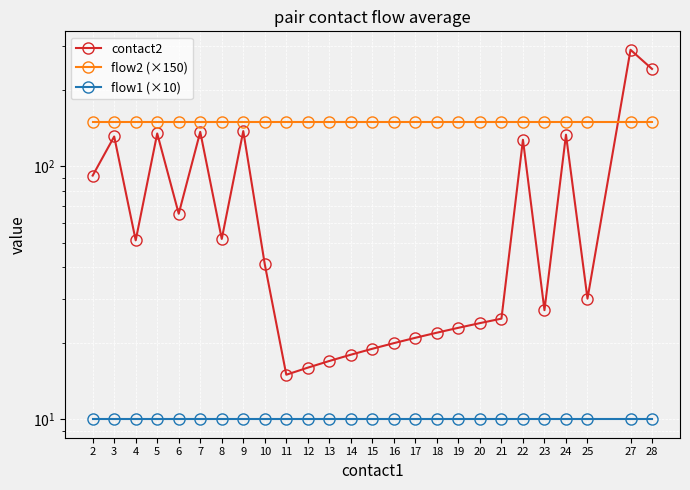

Reading left to right, transcribe all the data shown in this chart.

contact2: 2=92.0	3=131.3	4=51.0	5=135.0	6=65.0	7=137.0	8=51.7	9=138.0	10=41.0	11=15.0	12=16.0	13=17.0	14=18.0	15=19.0	16=20.0	17=21.0	18=22.0	19=23.0	20=24.0	21=25.0	22=127.5	23=27.0	24=133.5	25=30.0	27=289.2	28=243.0
flow2 (×150): 2=150.0	3=150.0	4=150.0	5=150.0	6=150.0	7=150.0	8=150.0	9=150.0	10=150.0	11=150.0	12=150.0	13=150.0	14=150.0	15=150.0	16=150.0	17=150.0	18=150.0	19=150.0	20=150.0	21=150.0	22=150.0	23=150.0	24=150.0	25=150.0	27=150.0	28=150.0
flow1 (×10): 2=10.0	3=10.0	4=10.0	5=10.0	6=10.0	7=10.0	8=10.0	9=10.0	10=10.0	11=10.0	12=10.0	13=10.0	14=10.0	15=10.0	16=10.0	17=10.0	18=10.0	19=10.0	20=10.0	21=10.0	22=10.0	23=10.0	24=10.0	25=10.0	27=10.0	28=10.0